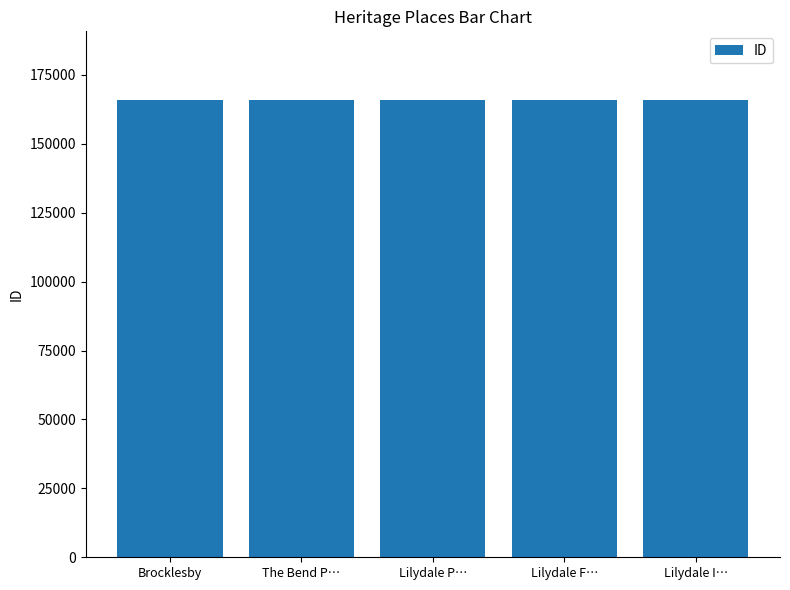

What is the label of the 1st bar from the right?

Lilydale I…